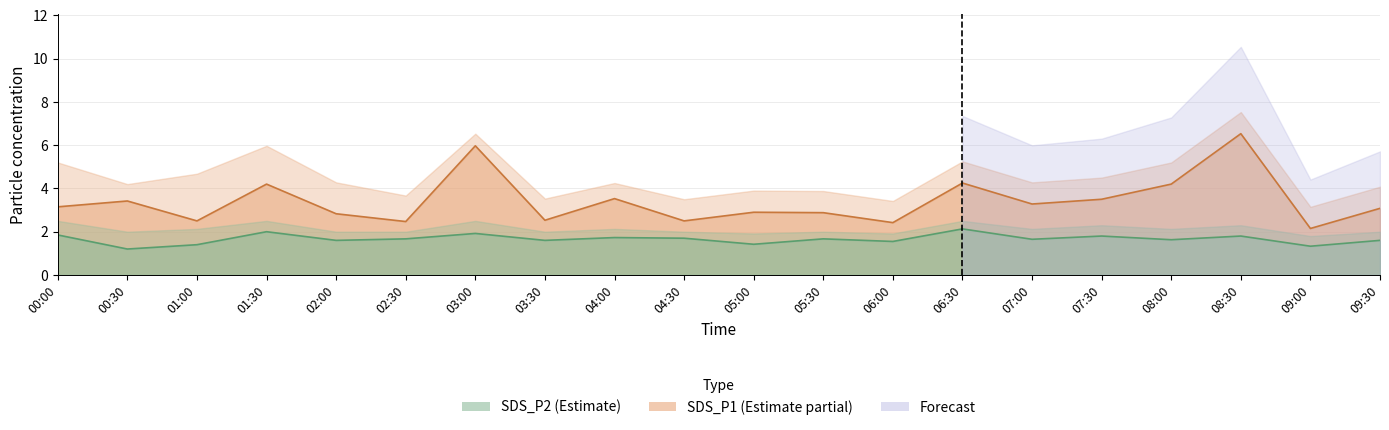

What is the sum of the SDS_P1 values at 03:00 and 00:30?

9.4